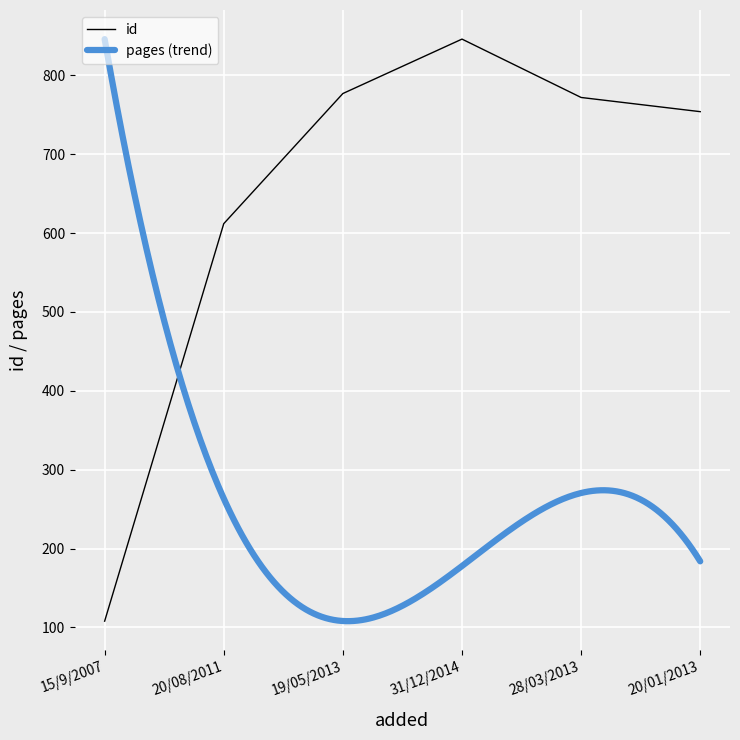

What is the difference between the maximum and minimum values?

738